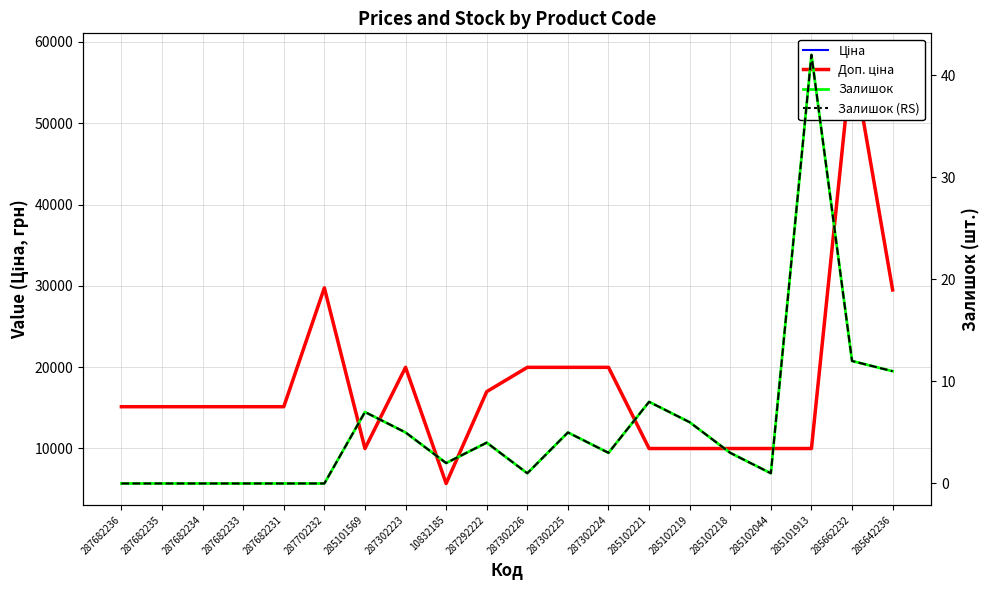

Rank the series by their maximum value, from lowest to highest.

Залишок, Залишок (RS), Ціна, Доп. ціна